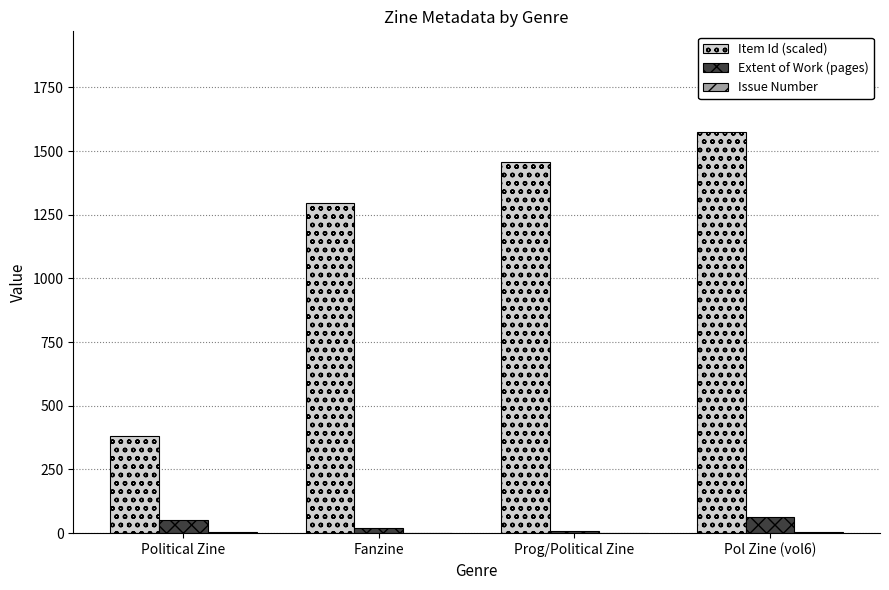

True or false: Item Id (scaled) has a value of 1295 at Fanzine.

True